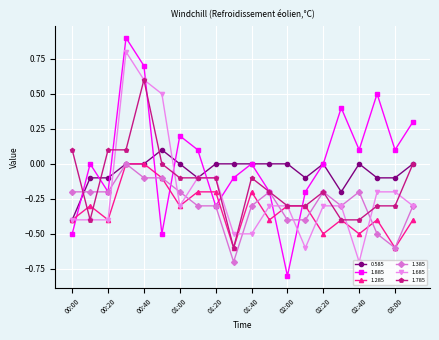

What is the value of the 1.885 point at the 16th from the left?

0.4